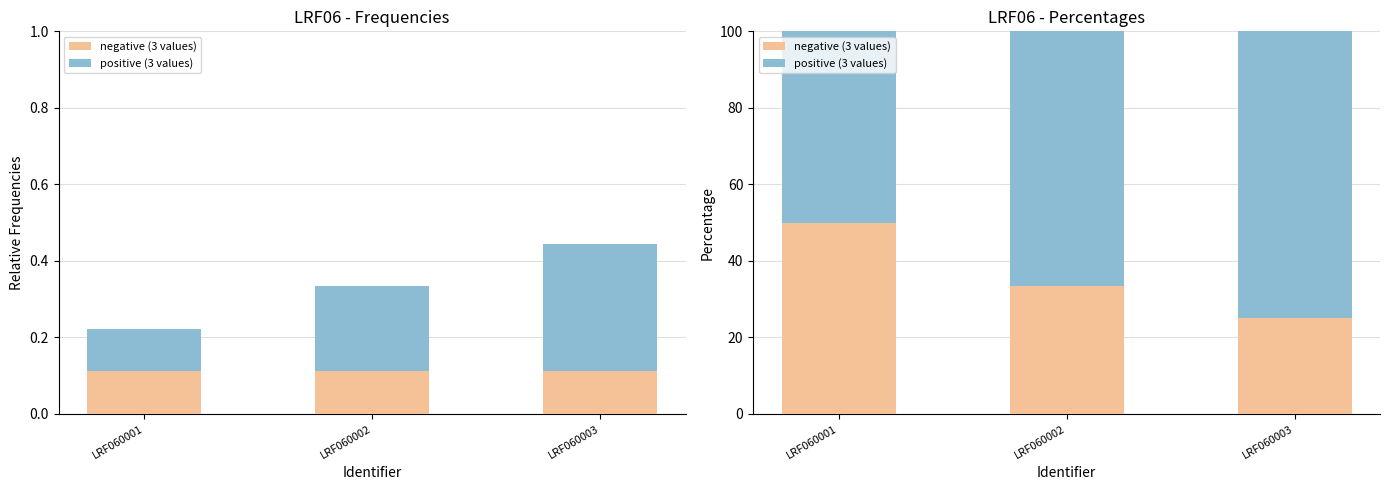

What is the sum of the positive (3 values) values at LRF060003 and LRF060001?

125.0